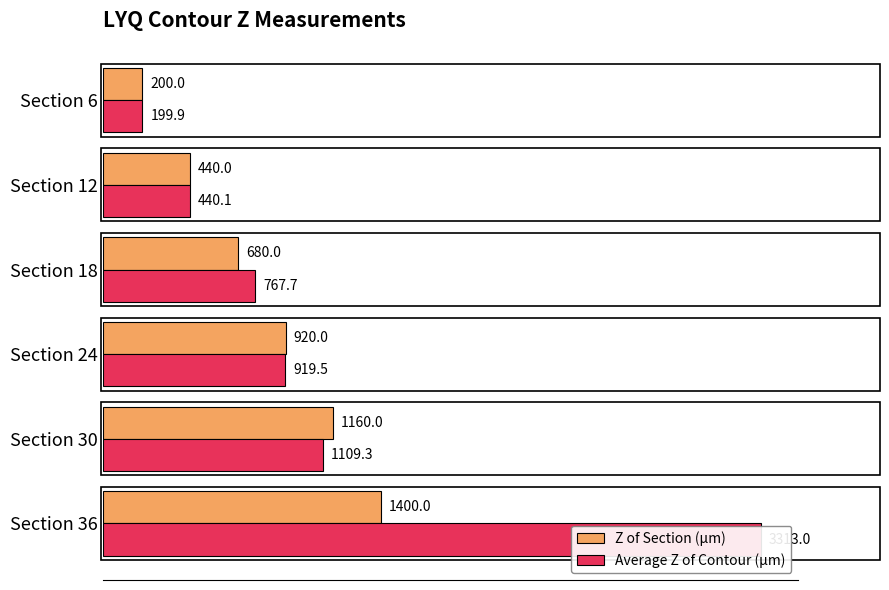

How many data points in Z of Section (µm) are above 920?

2